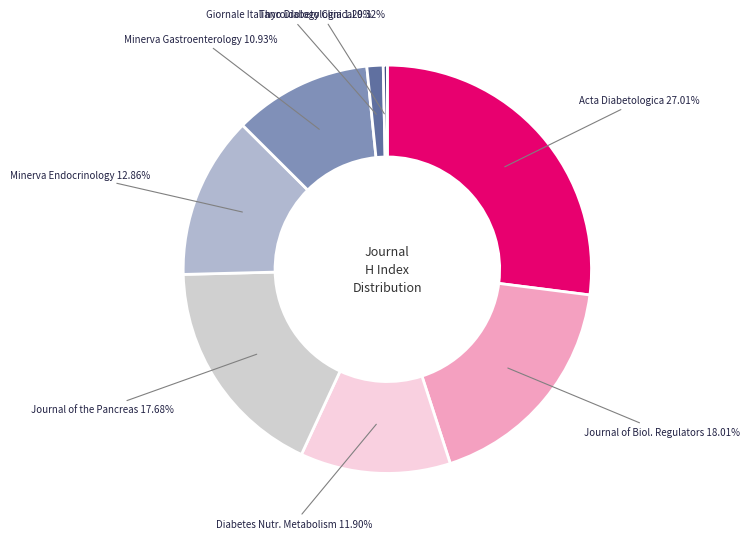

What is the largest slice in the pie chart?

Acta Diabetologica